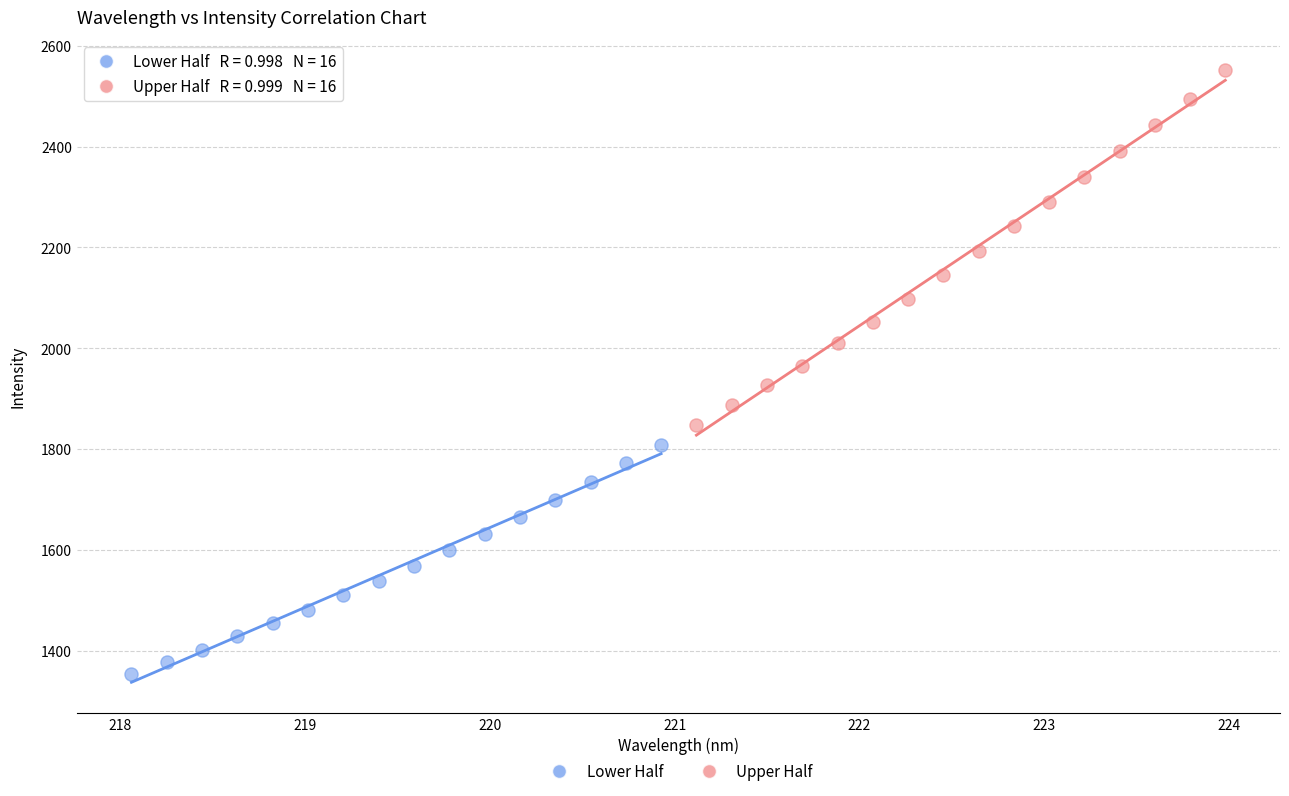

Which series reaches the maximum Y coordinate?

Upper Half